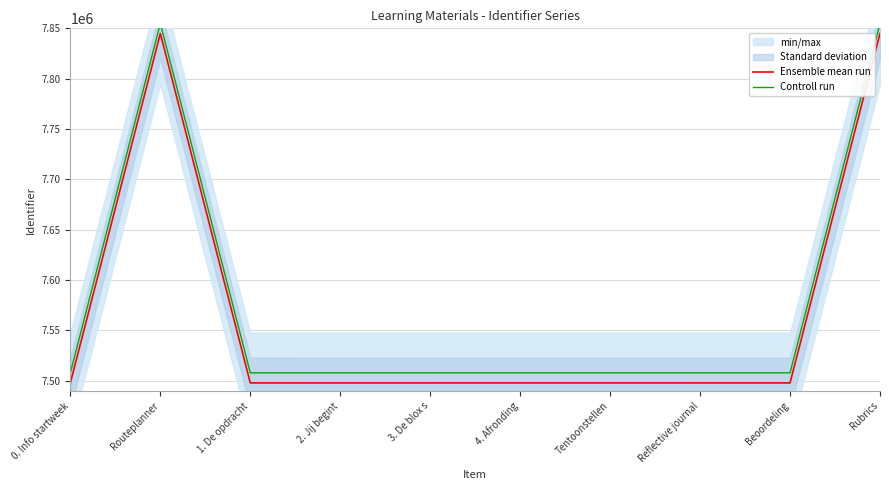

What is the difference between the maximum and second lowest values in the Ensemble mean run series?

346935